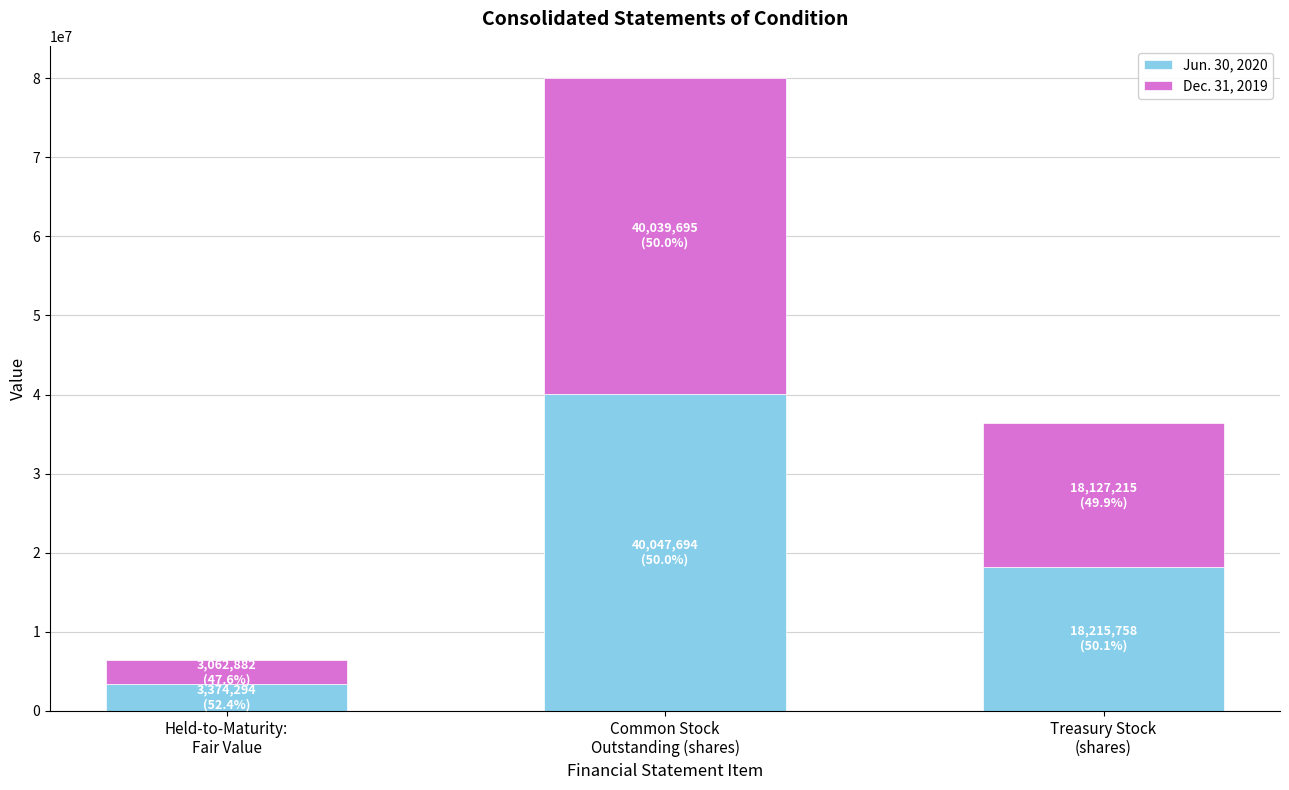

What is the average value of the Jun. 30, 2020 series?

20545915